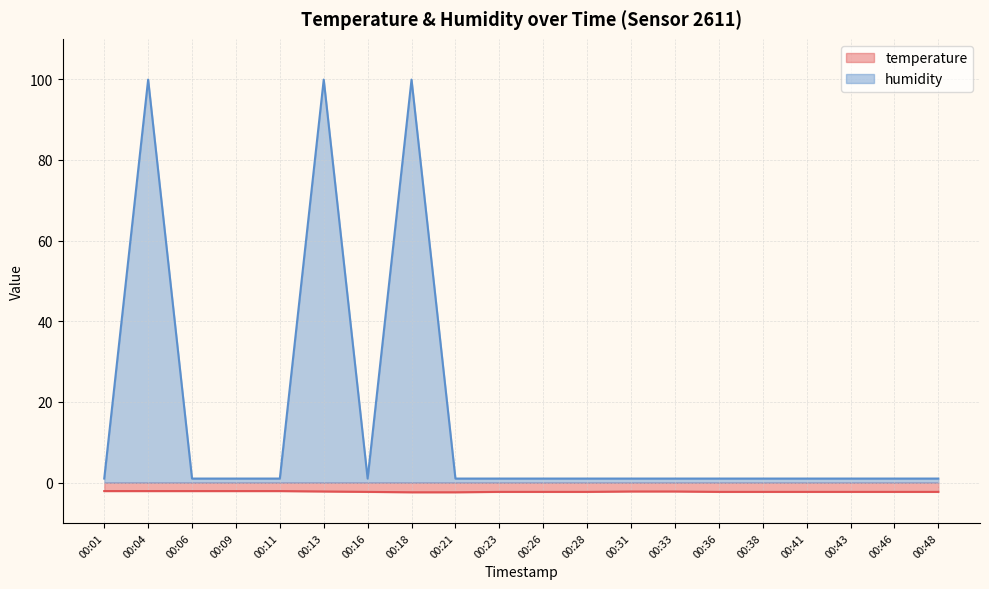

At 00:16, list the series in order from largest to smallest.

humidity, temperature